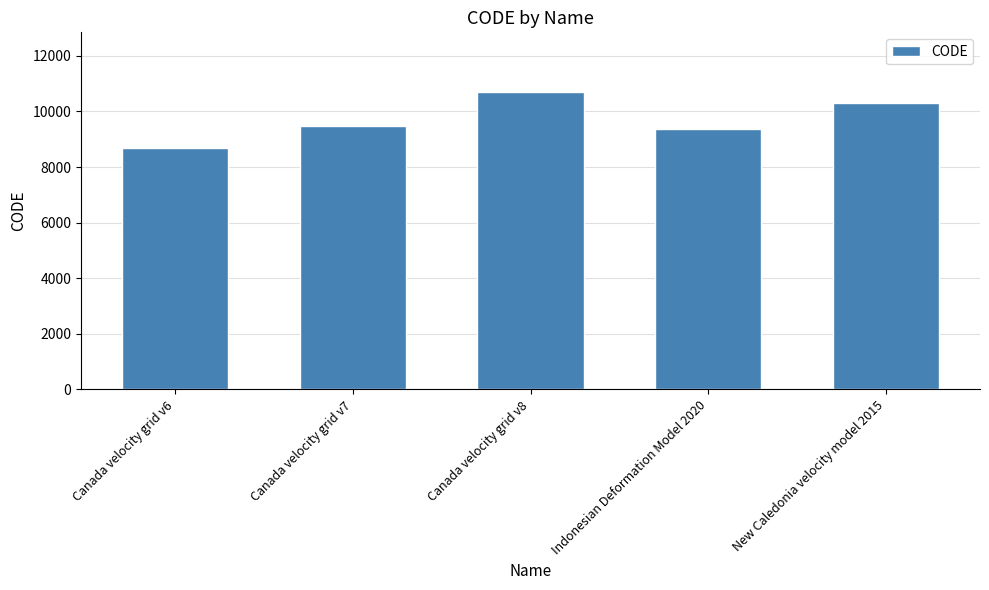

How many data points does each series have?

5